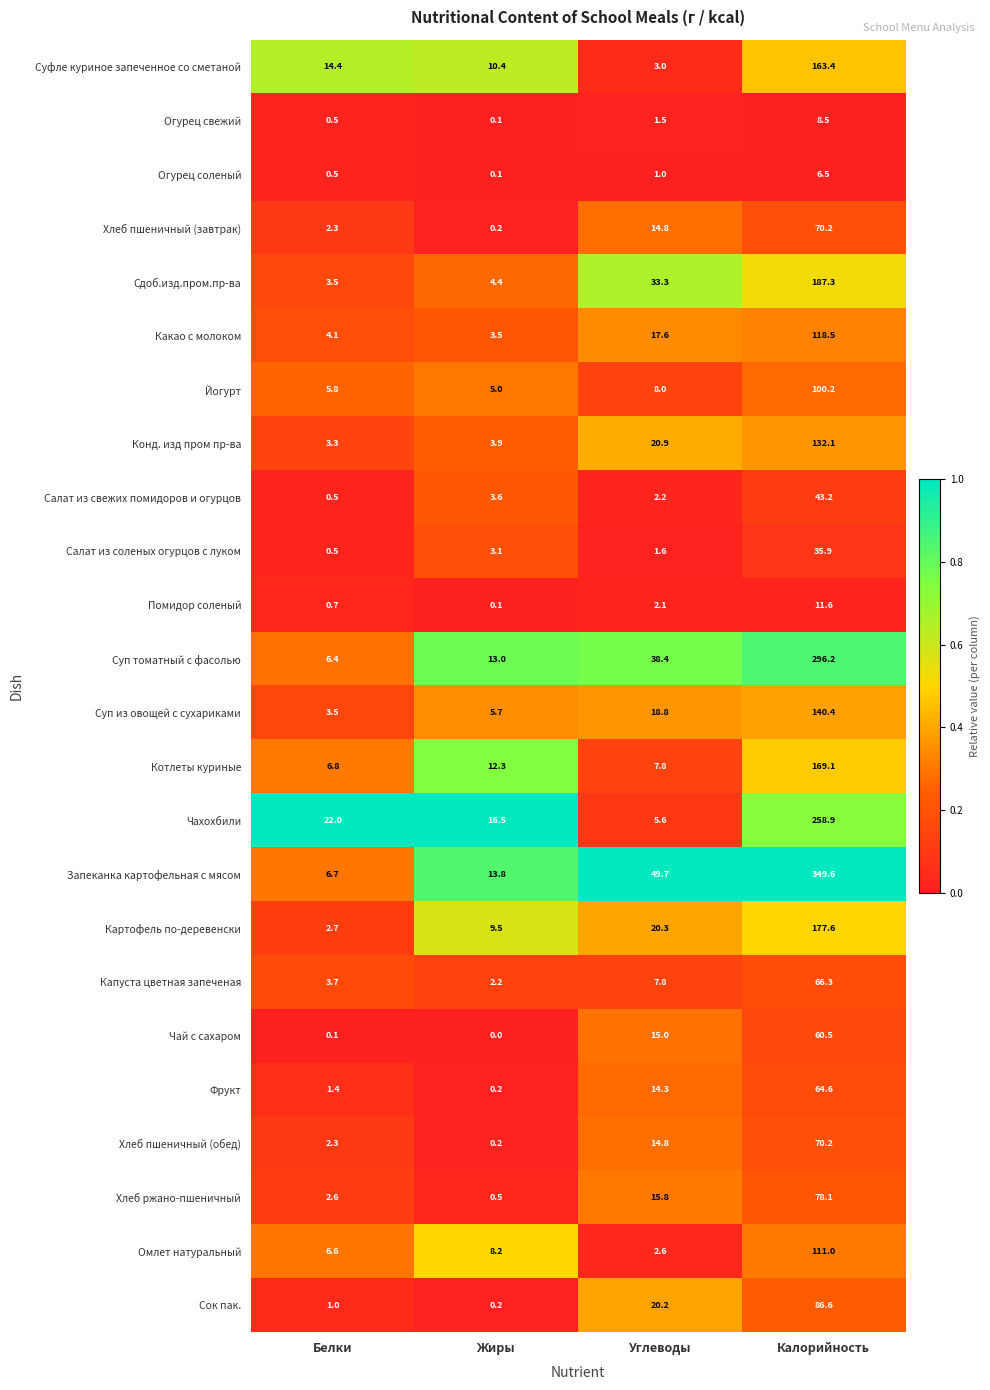

The Йогурт series shows 2.1 at Углеводы. True or false?

False